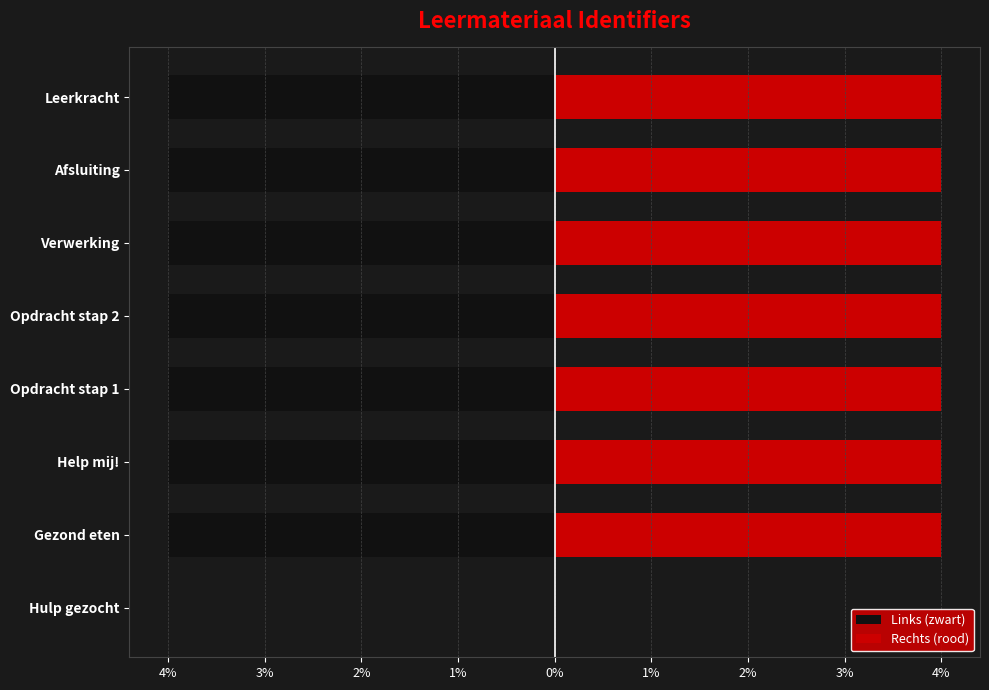

What is the difference between the highest and lowest values at Opdracht stap 1?

8.0